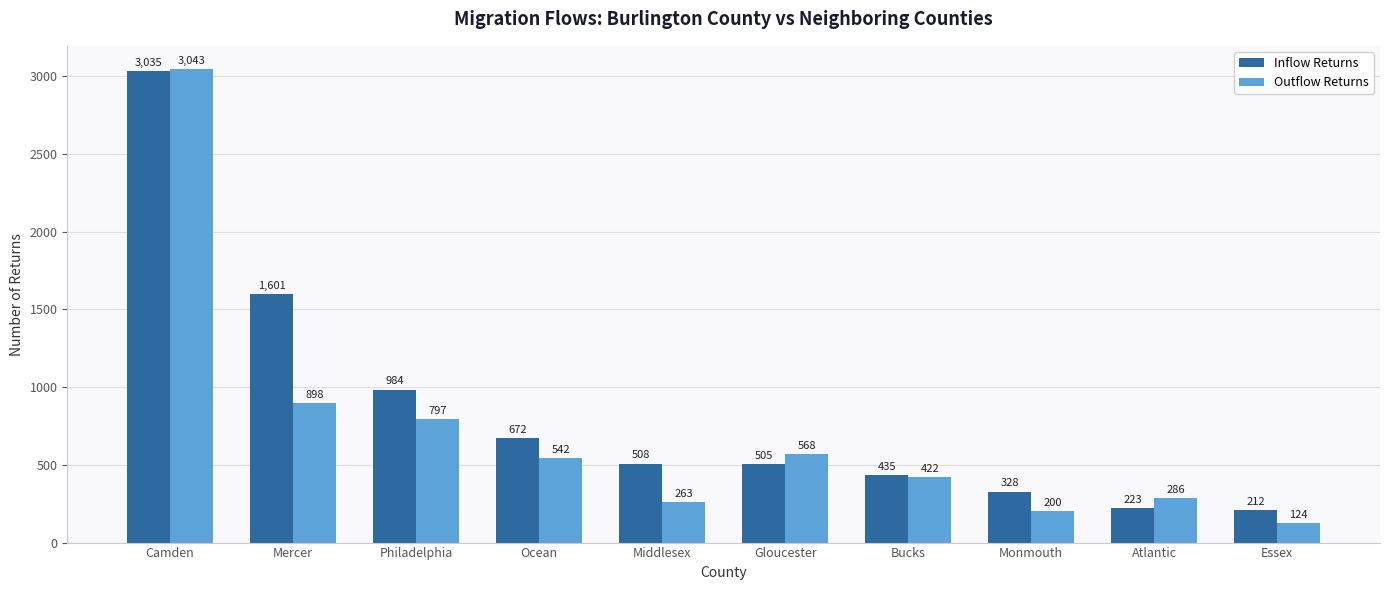

What is the approximate value of Inflow Returns at Atlantic, to the nearest 10?

220